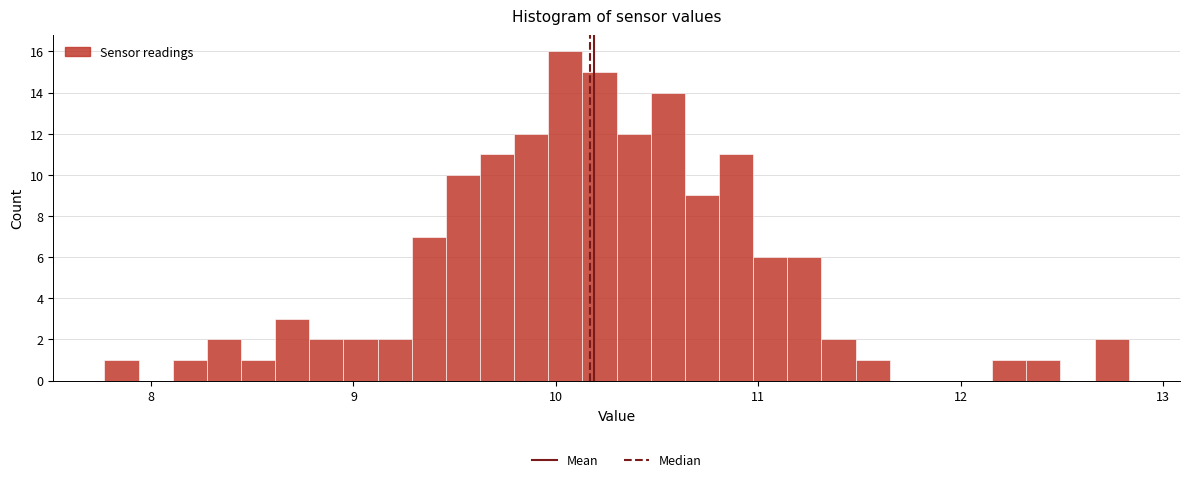

Read against the x-axis, roughly where is the centre of the tallest bar?

10.0